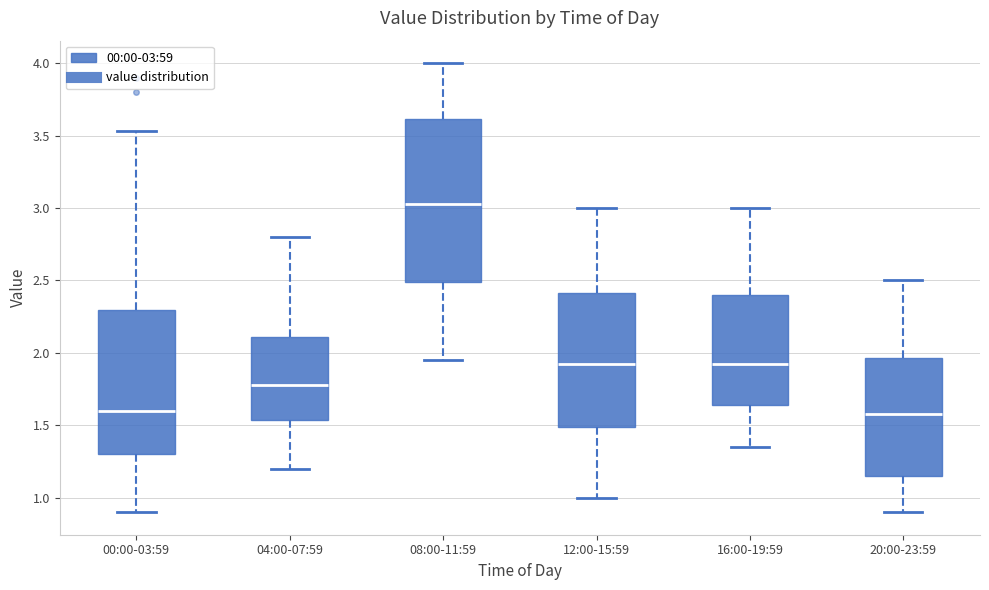

Reading left to right, read every box against the y-axis: the position of its median line, the range the box covers, and the ends of its whiskers. The values are not printed on the chart, so give them approximately, as read against the axis.

00:00-03:59: median 1.60, box 1.30 to 2.30, whiskers 0.90 to 3.55
04:00-07:59: median 1.80, box 1.55 to 2.10, whiskers 1.20 to 2.80
08:00-11:59: median 3.05, box 2.50 to 3.60, whiskers 1.95 to 4.00
12:00-15:59: median 1.95, box 1.50 to 2.40, whiskers 1.00 to 3.00
16:00-19:59: median 1.95, box 1.65 to 2.40, whiskers 1.35 to 3.00
20:00-23:59: median 1.60, box 1.15 to 1.95, whiskers 0.90 to 2.50